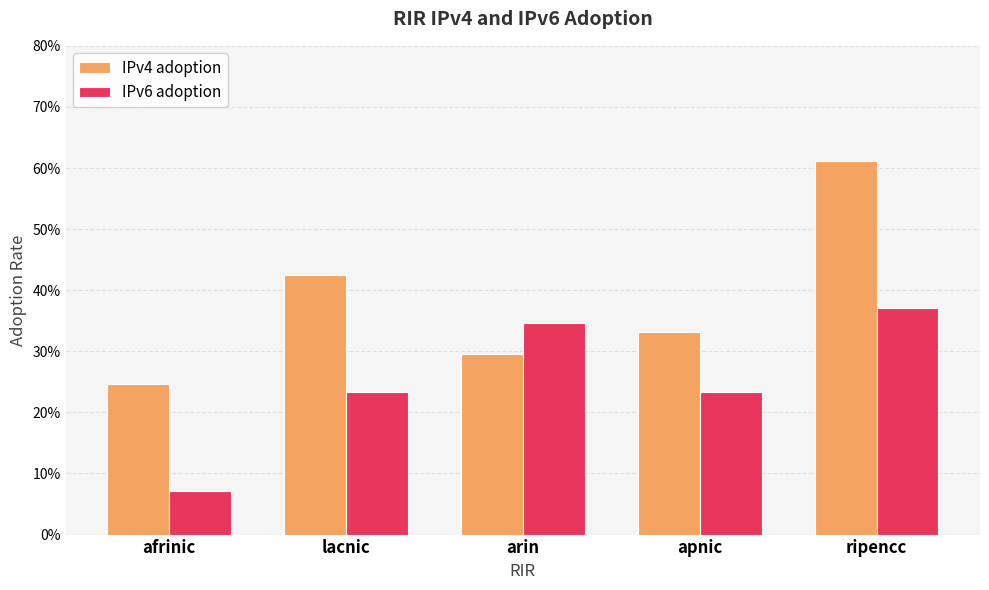

What is the label of the 2nd bar from the right?

apnic